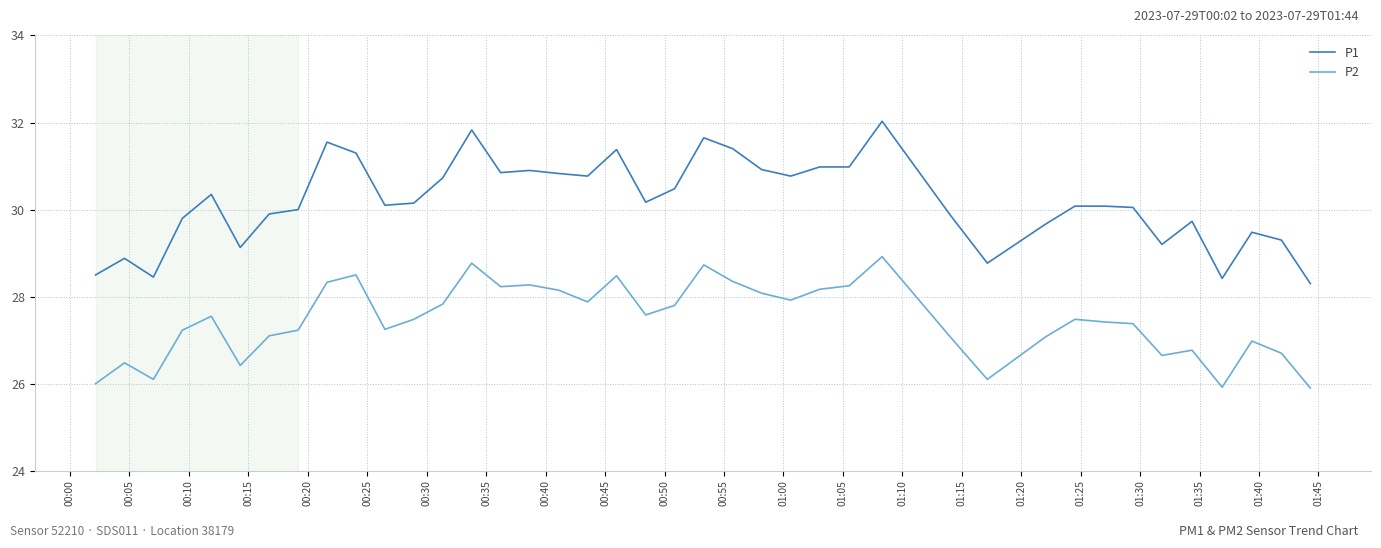

What is the minimum value shown in the chart?

25.9